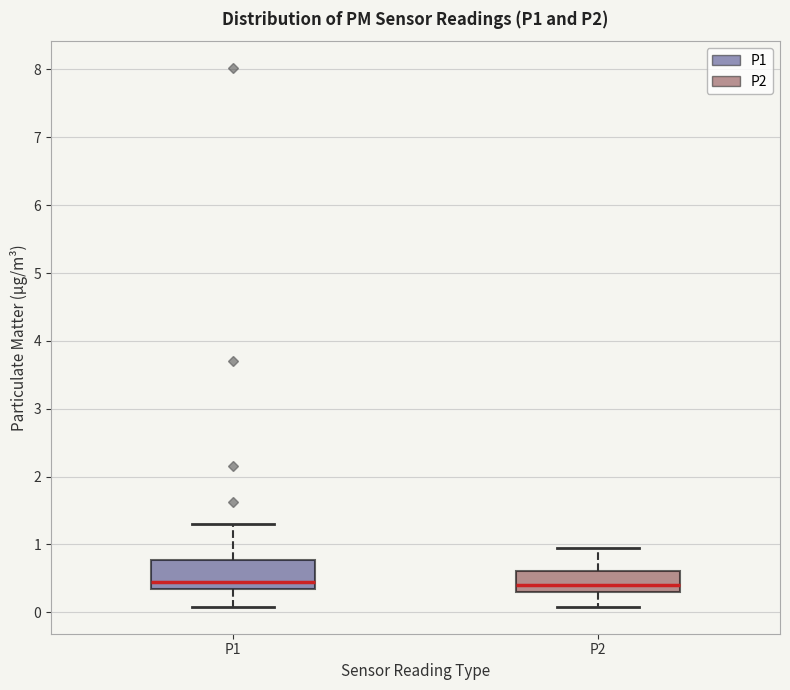

Reading left to right, transcribe this box plot: for each box, give where its median line is, the range the box spans, and where its two whiskers end, as read against the y-axis. The values are not printed on the chart, so give them approximately, as read against the axis.

P1: median 0.5, box 0.3 to 0.8, whiskers 0.1 to 1.3
P2: median 0.4, box 0.3 to 0.6, whiskers 0.1 to 1.0